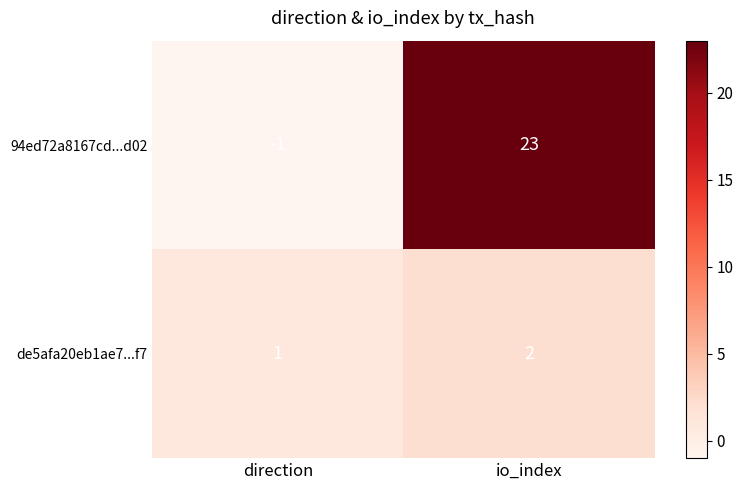

Which series has the widest spread of values?

94ed72a8167cd...d02